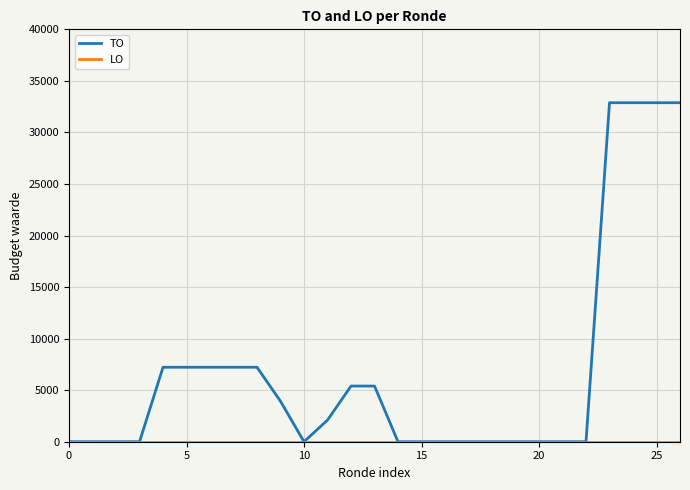

Which series has the largest total across all categories?

TO